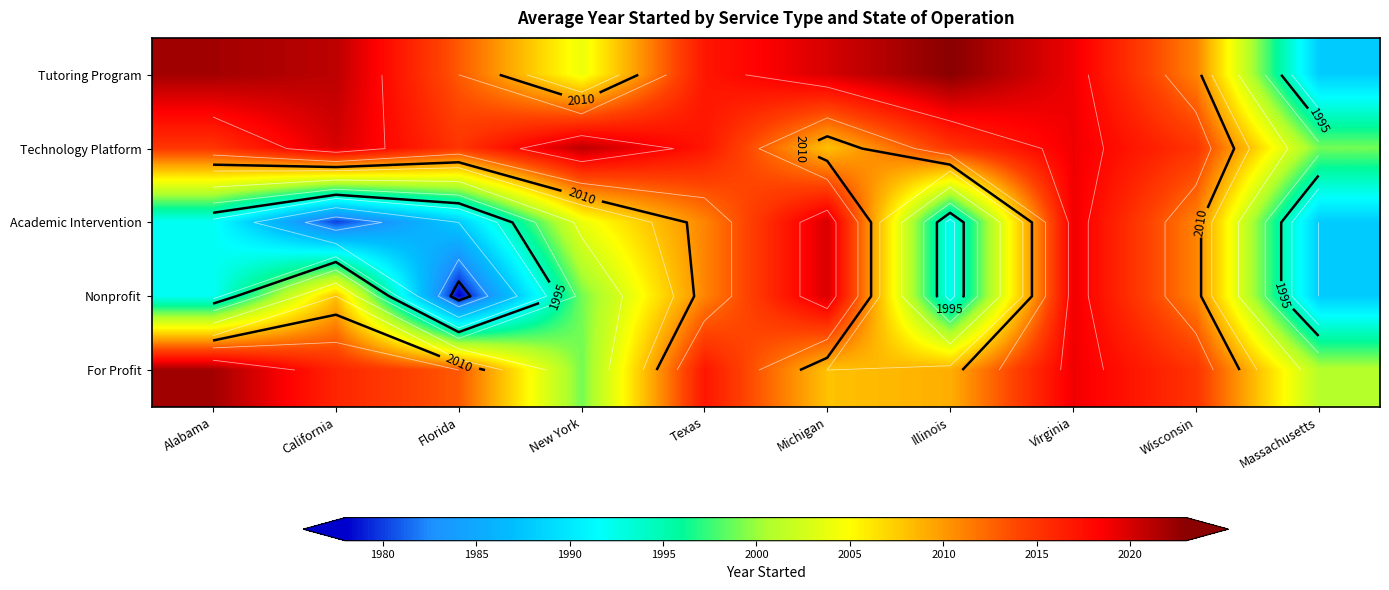

List the series in order of their peak value, highest first.

Tutoring Program, For Profit, Technology Platform, Academic Intervention, Nonprofit